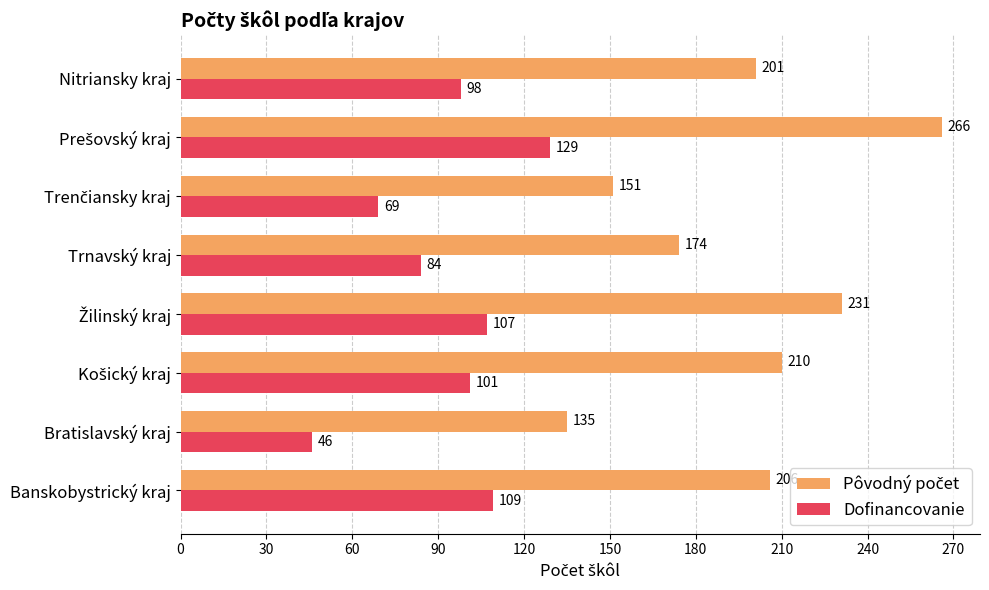

What is the minimum value shown in the chart?

46